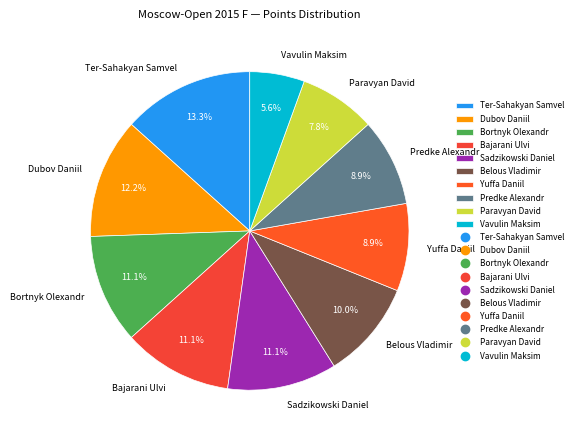

Does Paravyan David represent more than half of the total?

No